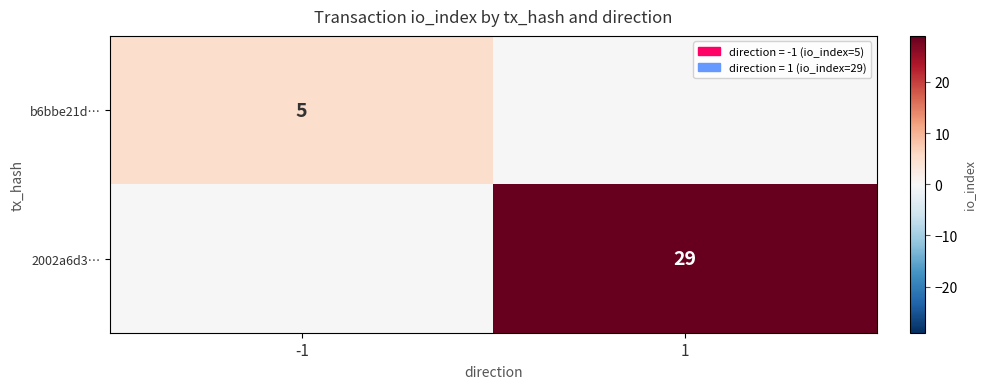

True or false: 2002a6d3… has a value of 7 at 1.

False